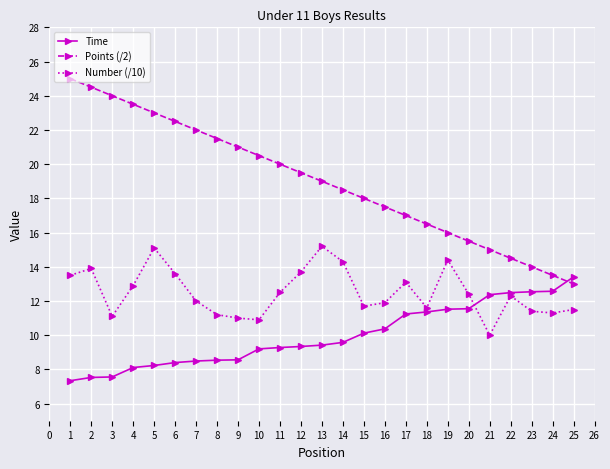

How many distinct data groups are displayed?

3